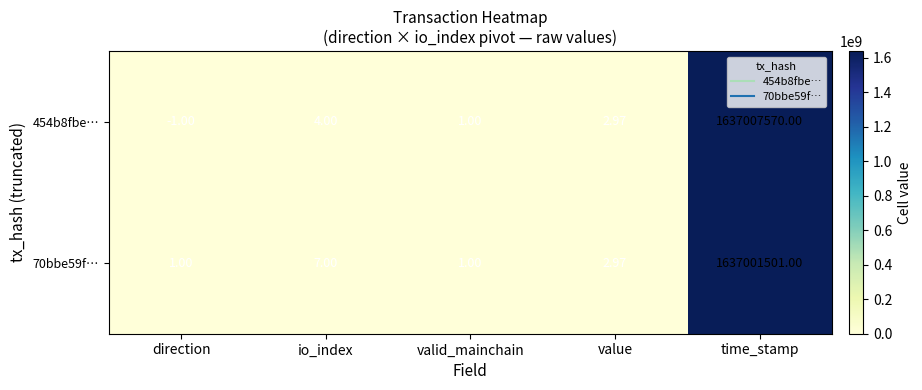

At which label is 70bbe59f… closest to 818500751?

io_index